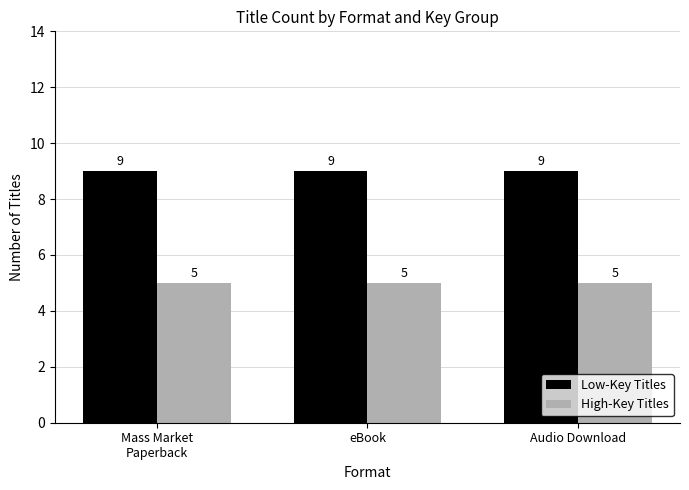

At how many categories does at least one series exceed 5?

3